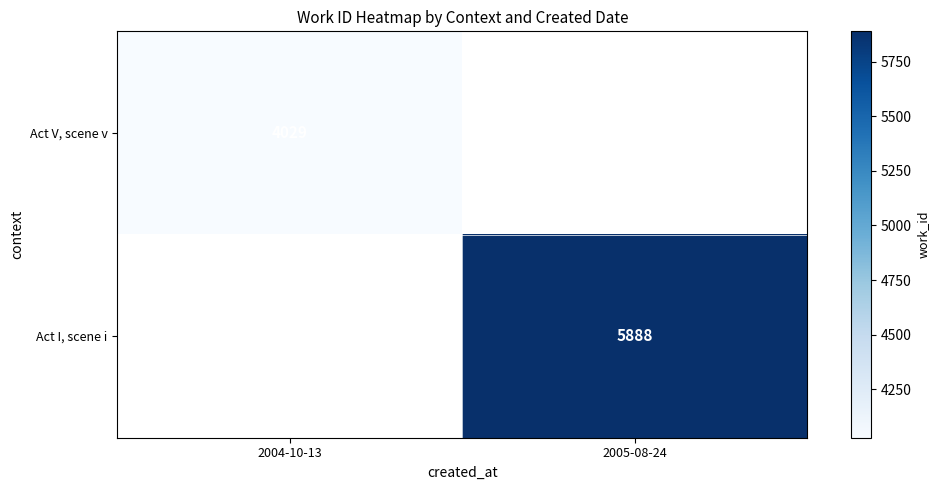

Is the value of Act V, scene v at 2004-10-13 greater than the value of Act I, scene i at 2005-08-24?

No